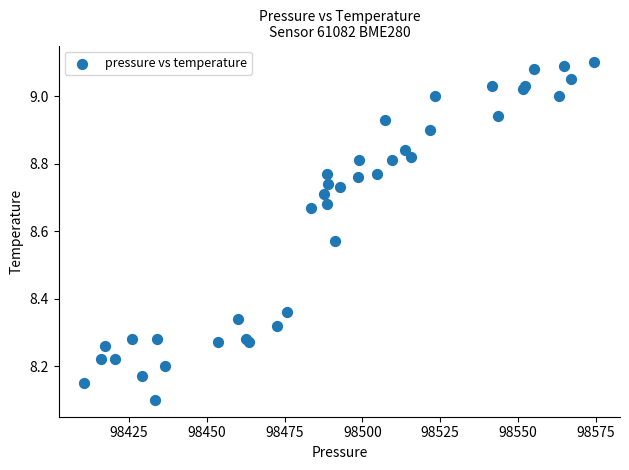

What Y value in the scatter plot is closest to 8?

8.1